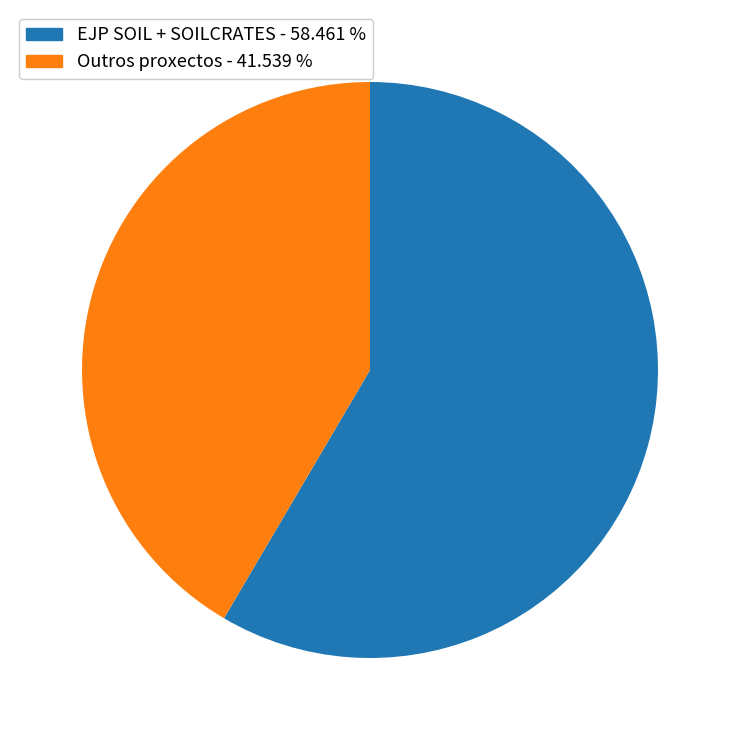

Do Outros proxectos - 41.539 % and EJP SOIL + SOILCRATES - 58.461 % together represent more than half of the pie?

Yes